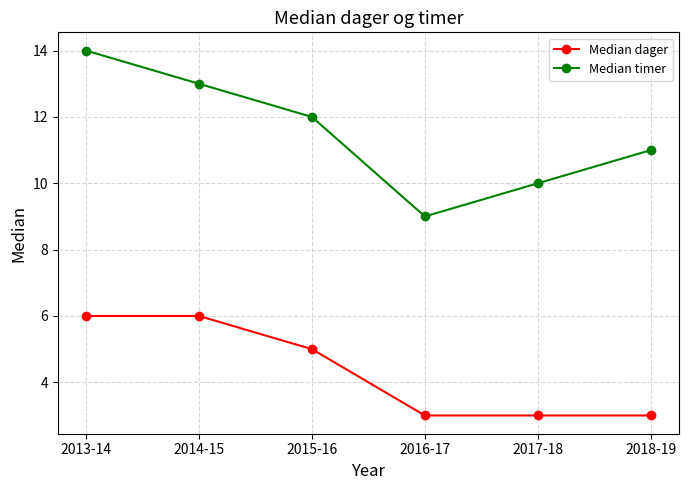

What is the difference between the maximum and minimum values in the Median timer series?

5